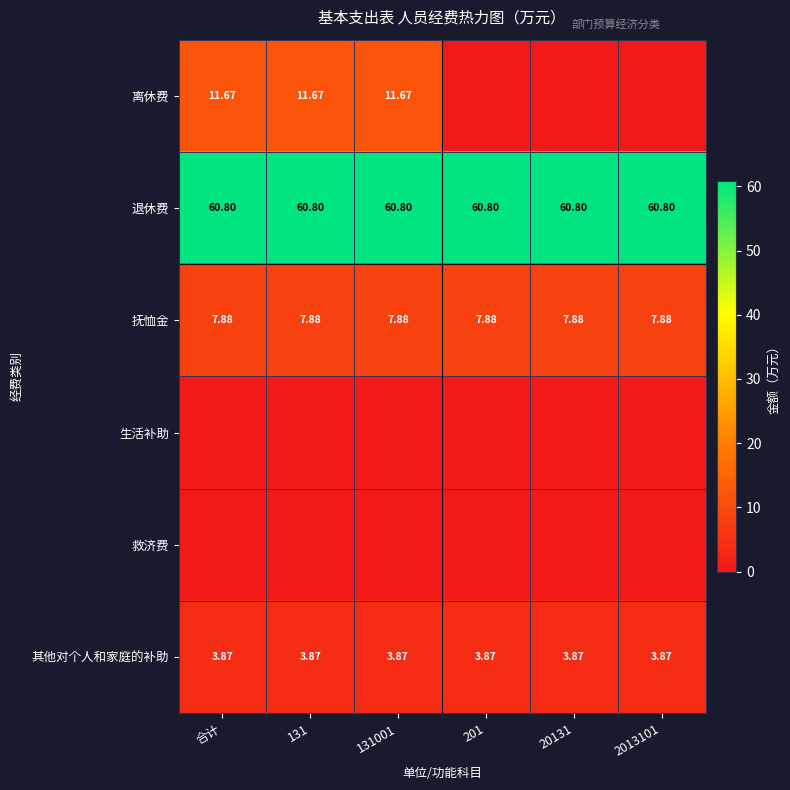

The 退休费 series shows 90.0 at 20131. True or false?

False